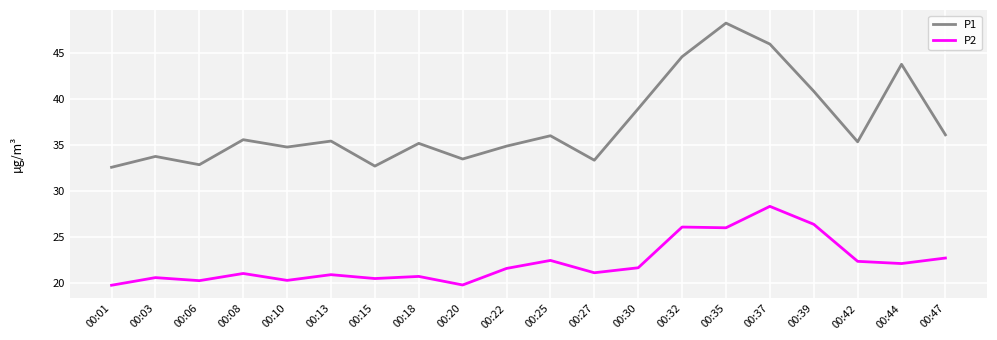

Which category has the highest value across all series?

00:35